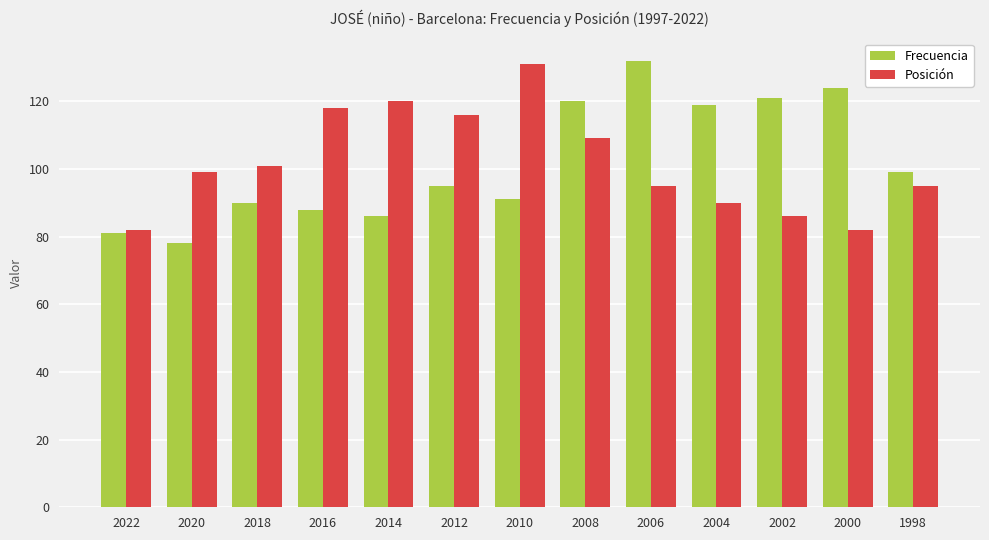

At how many categories does at least one series exceed 97?

12